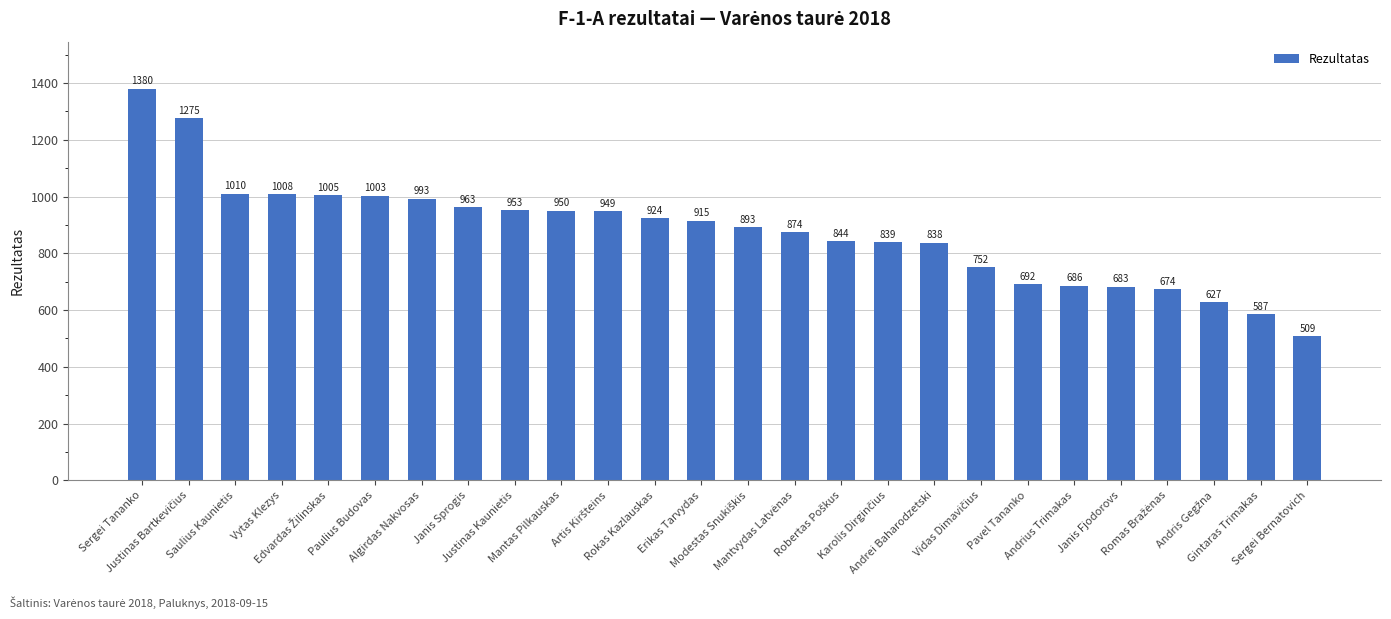

Approximately how many times larger is the value at Mantas Pilkauskas compared to Justinas Kaunietis?

1.0